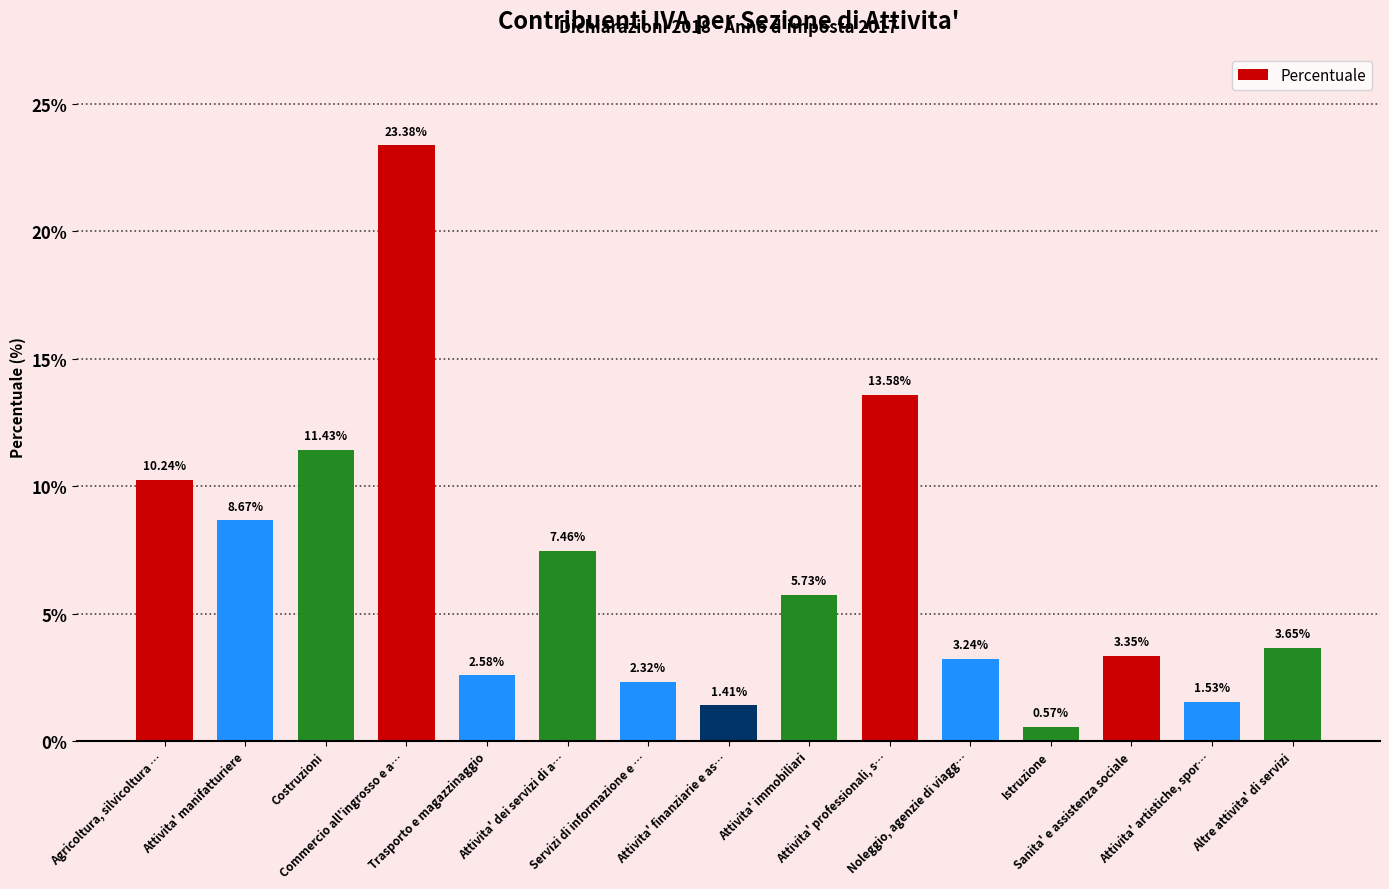

Which label corresponds to the smallest value in the chart?

Istruzione